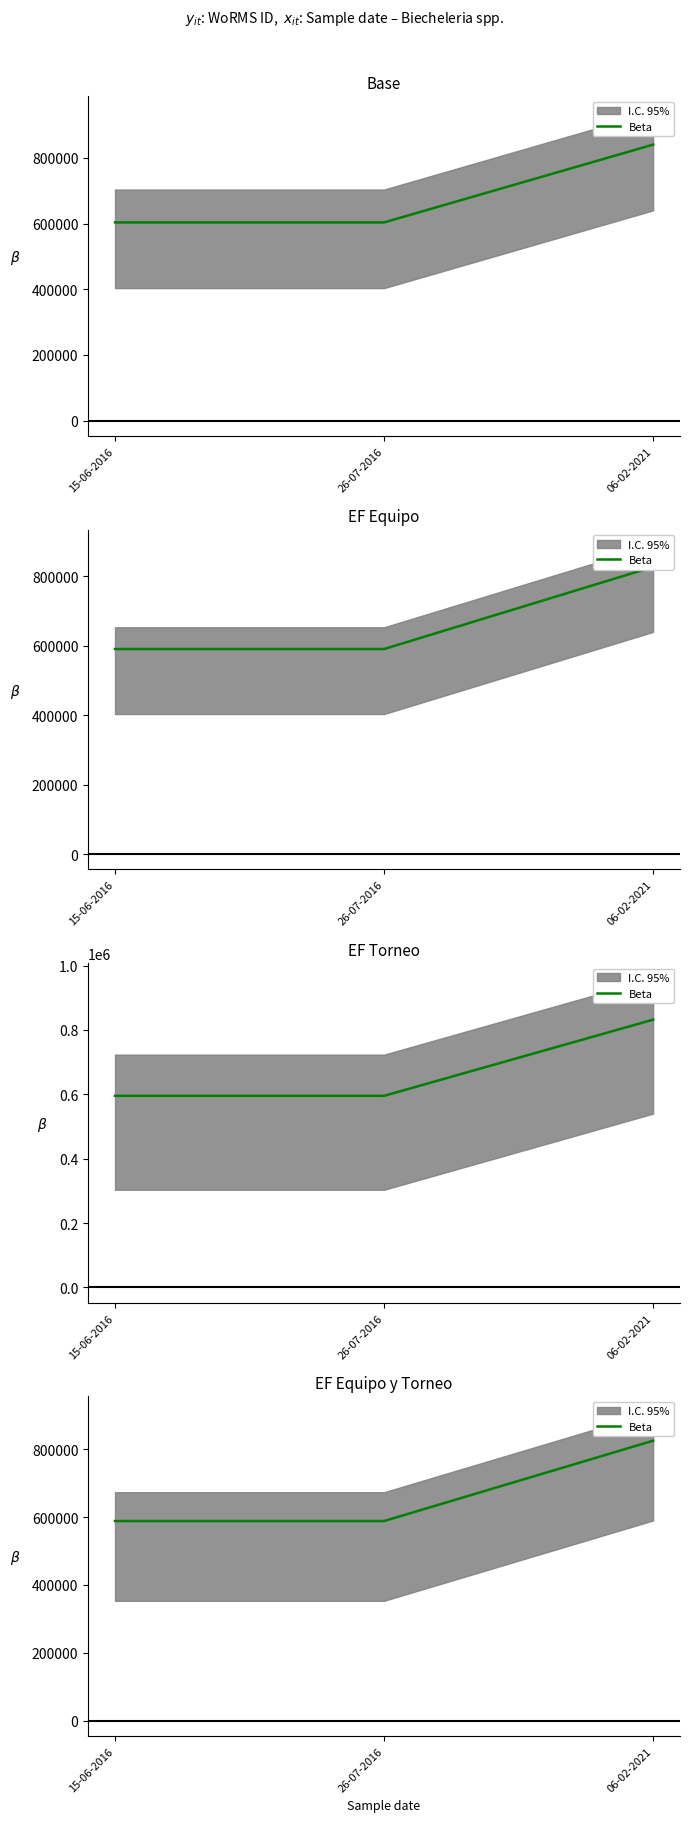

How many lines are shown in the chart?

1